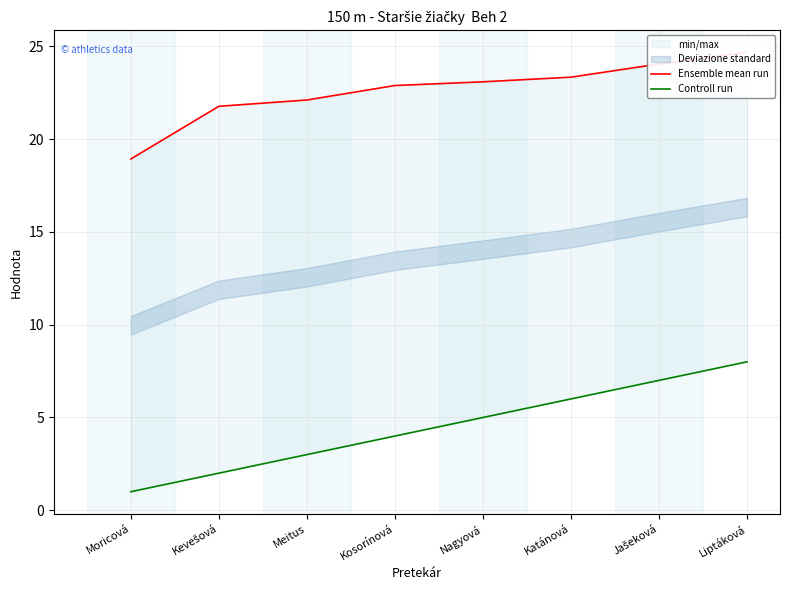

What is the approximate value of Ensemble mean run at Kevešová?

21.8